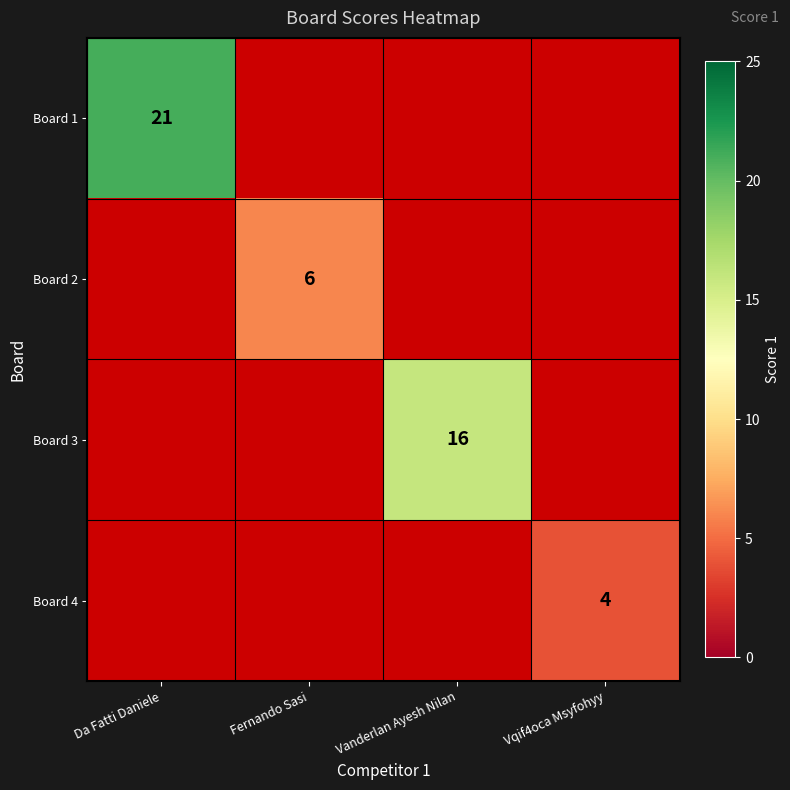

True or false: Board 1 has a value of 28 at Da Fatti Daniele.

False